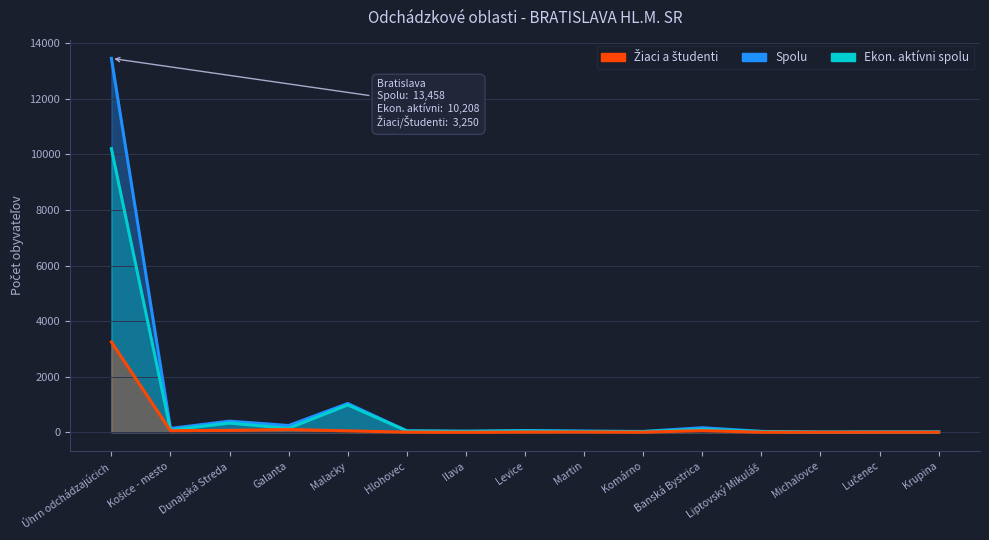

Rank the categories by Ekon. aktívni spolu (col_3) value from lowest to highest.

Michalovce, Lučenec, Krupina, Komárno, Liptovský Mikuláš, Martin, Ilava, Hlohovec, Levice, Košice - mesto, Banská Bystrica, Galanta, Dunajská Streda, Malacky, Úhrn odchádzajúcich